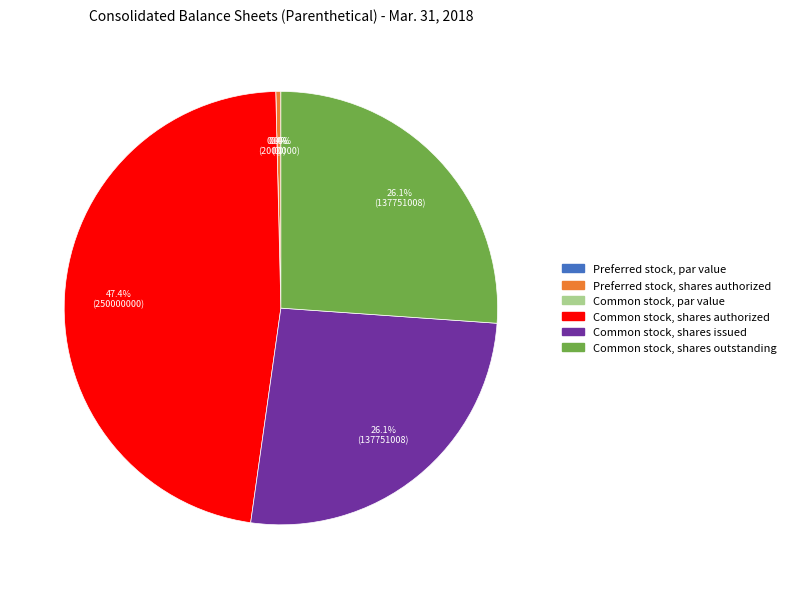

Count the number of slices in the pie.

6